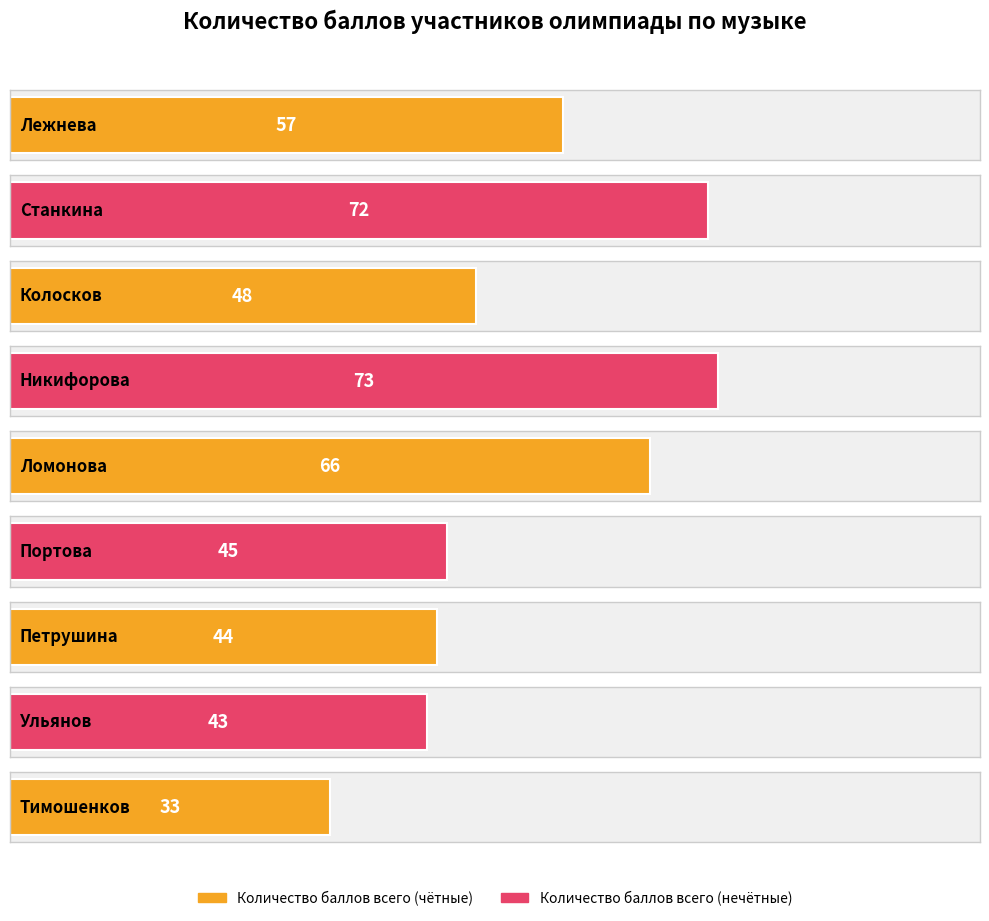

What is the difference between the second highest and minimum values?

39